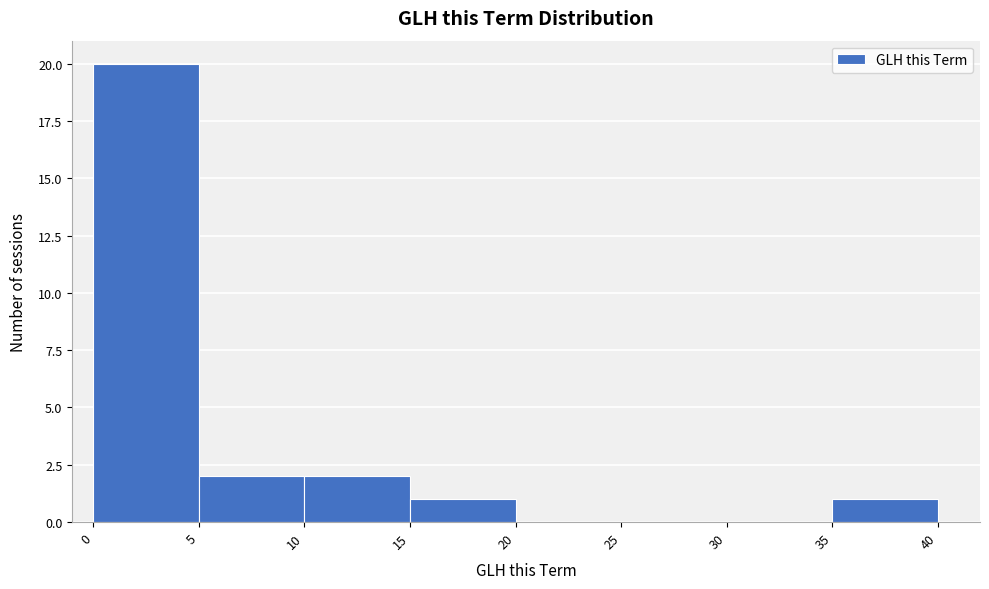

Over which range of the x-axis is the bar tallest?

0 to 5